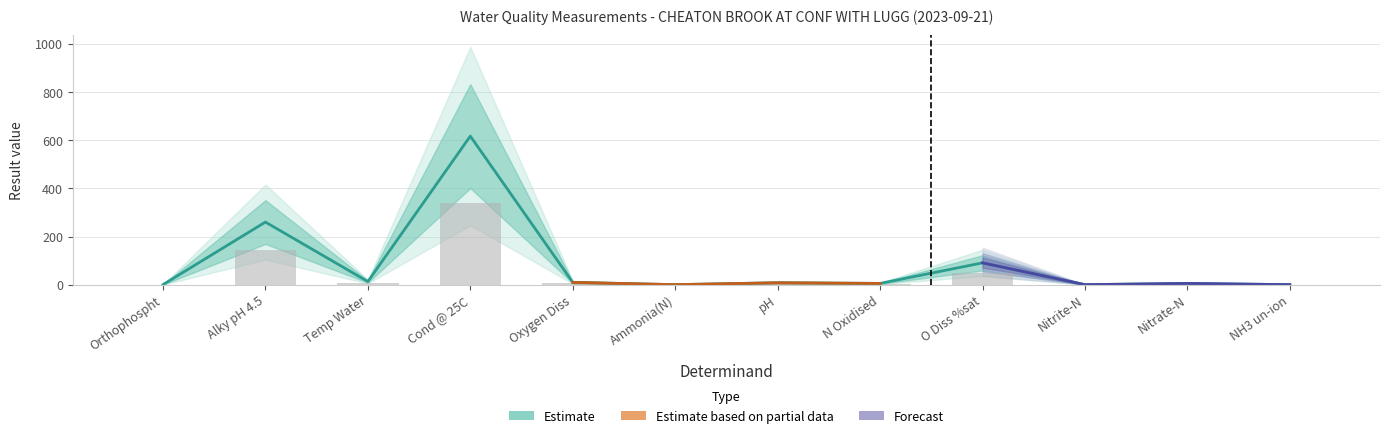

Where does the data first go above 7?

Alky pH 4.5